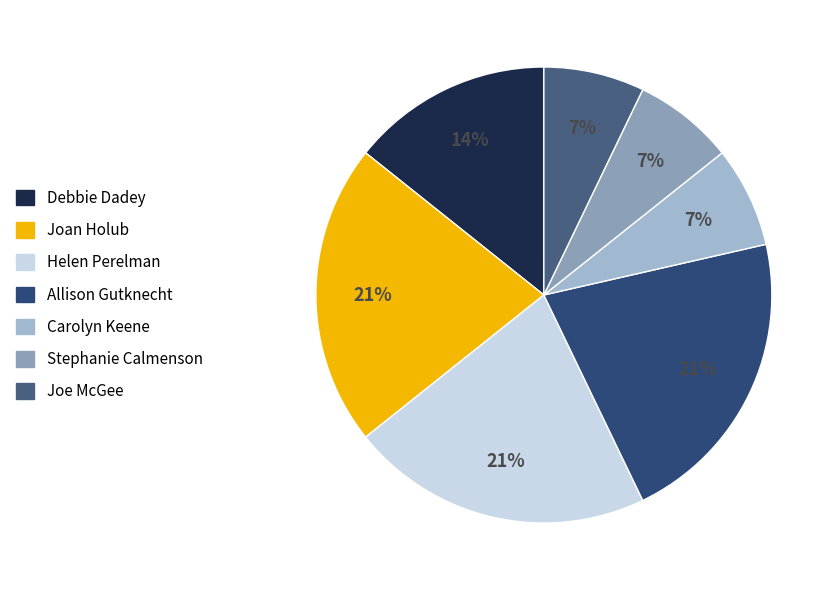

What is the change in value from Joan Holub to Joe McGee?

-2